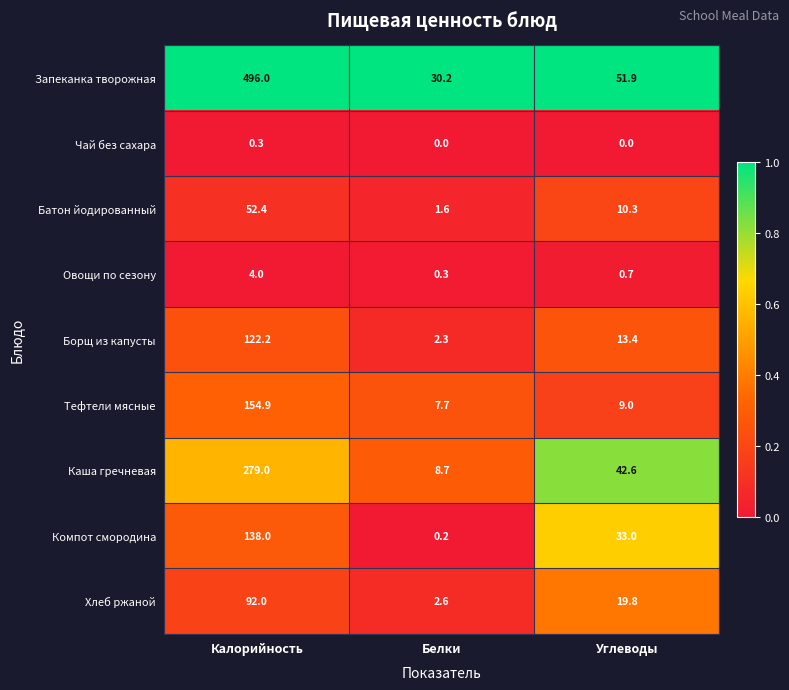

What is the lowest value of the Овощи по сезону series?

0.3